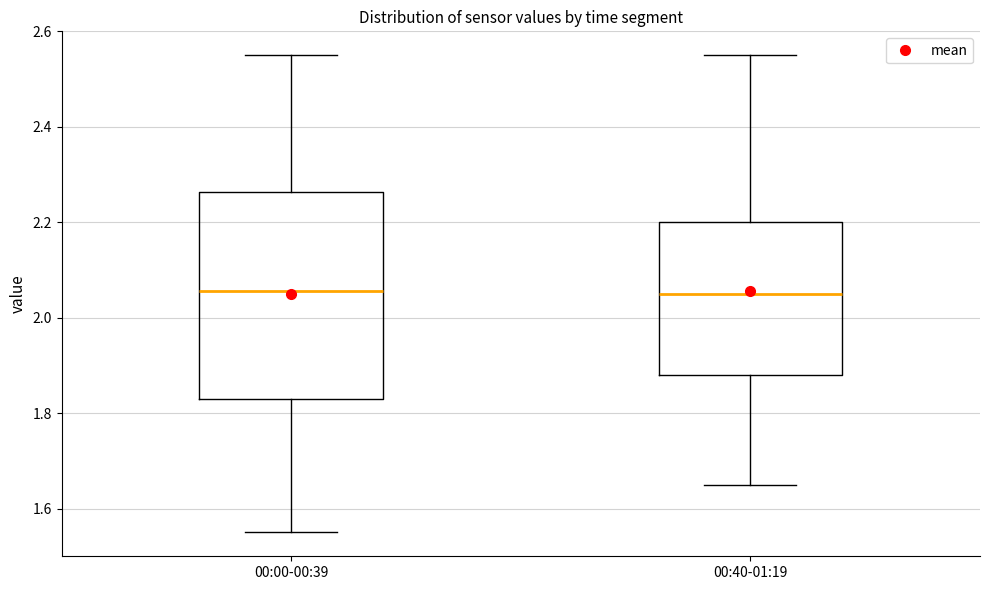

Where does the median line of the box for 00:40-01:19 sit on the y-axis? The values are not printed on the chart, so give them approximately, as read against the axis.

2.06